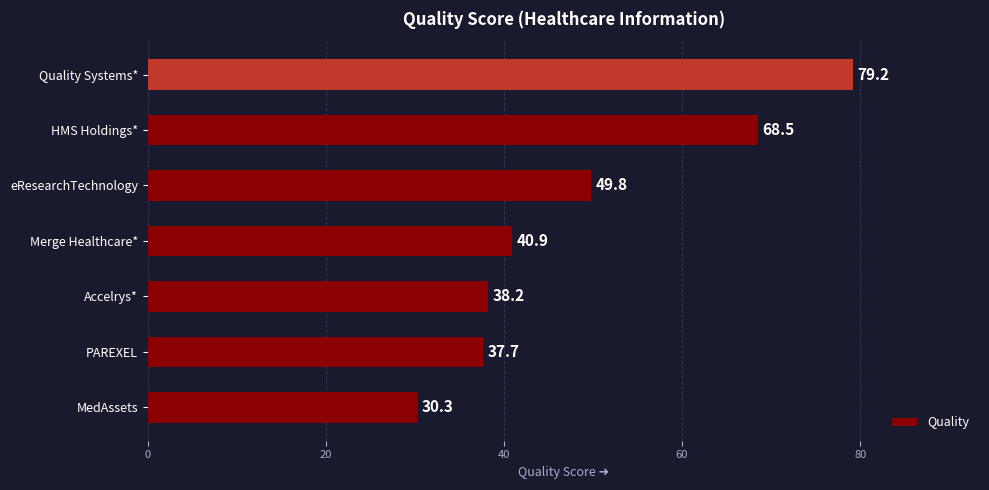

Which label corresponds to the largest value in the chart?

Quality Systems*